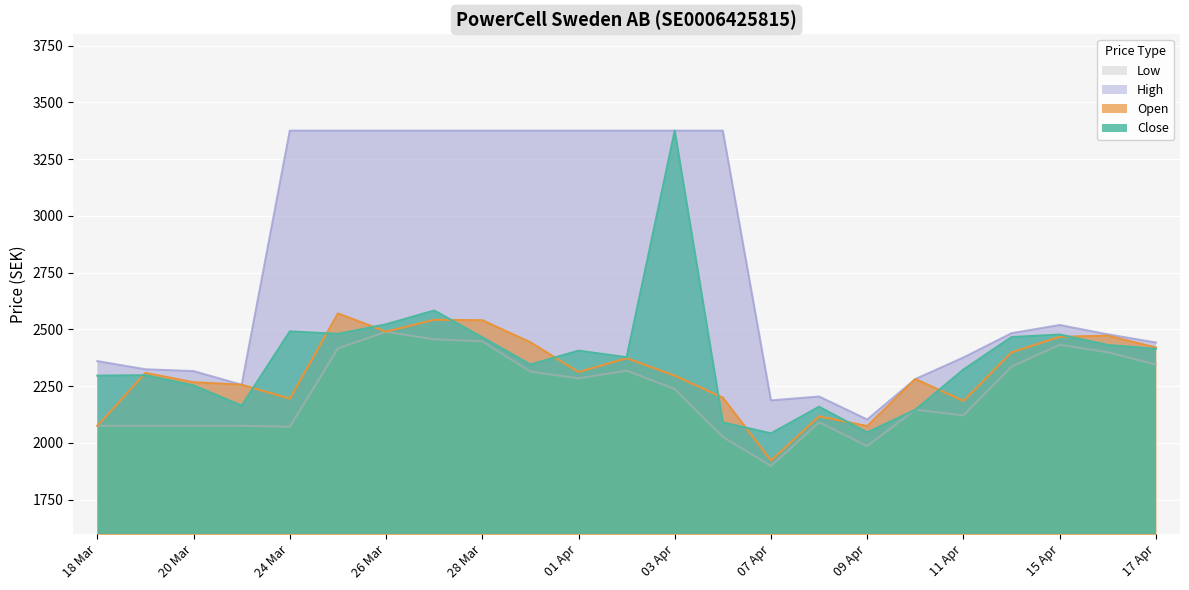

What is the sum of the Open values at 01 Apr and 26 Mar?

4802